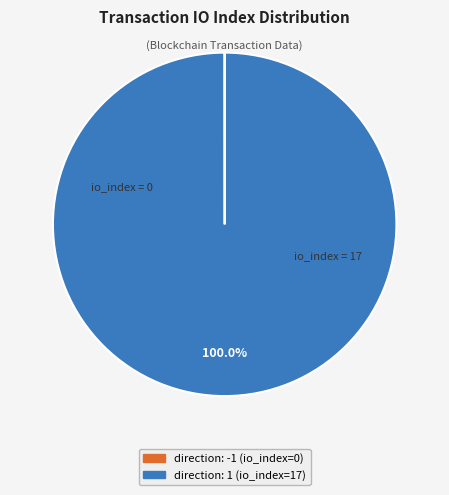

What percentage is the direction: 1 slice, to the nearest percent?

100%